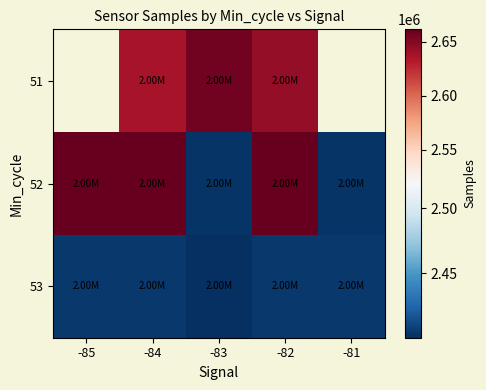

Which label corresponds to the smallest value in the chart?

-83